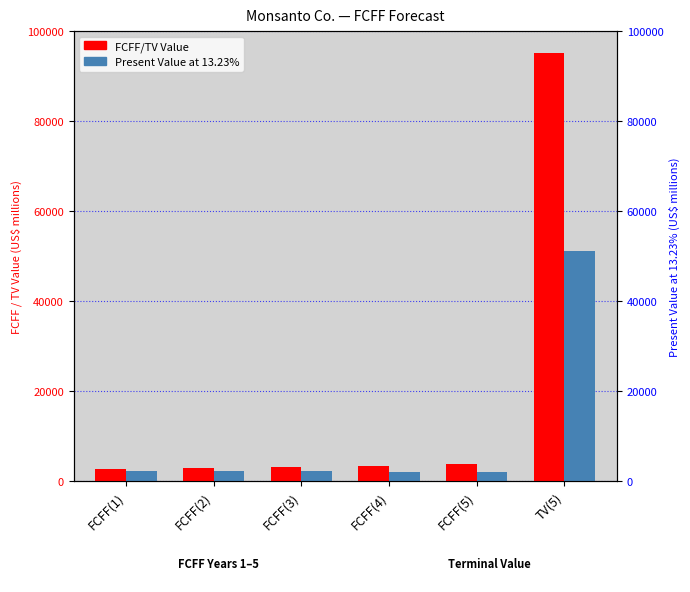

How many bars are there in total?

12